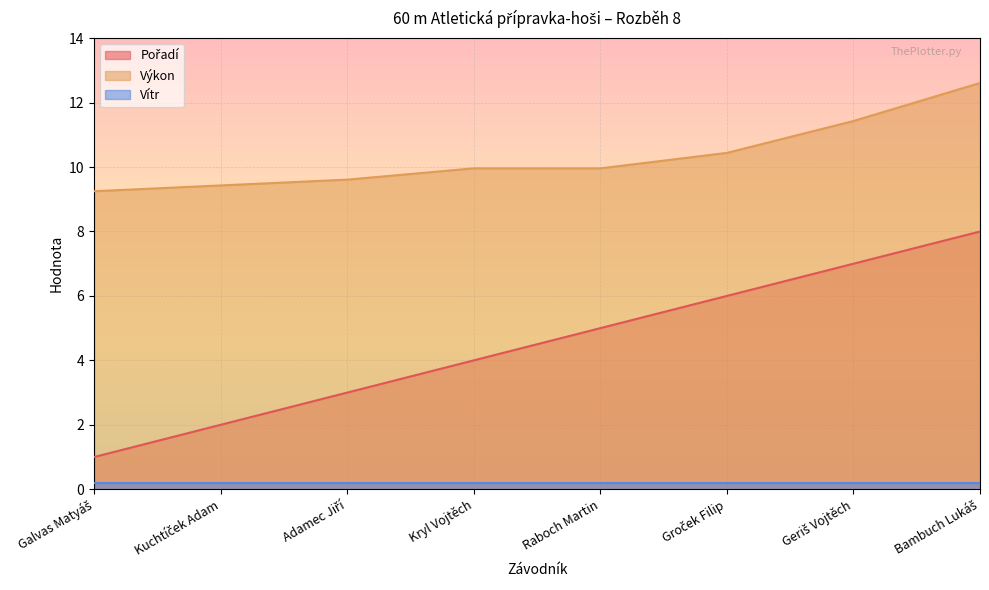

Which series has the largest total across all categories?

Výkon